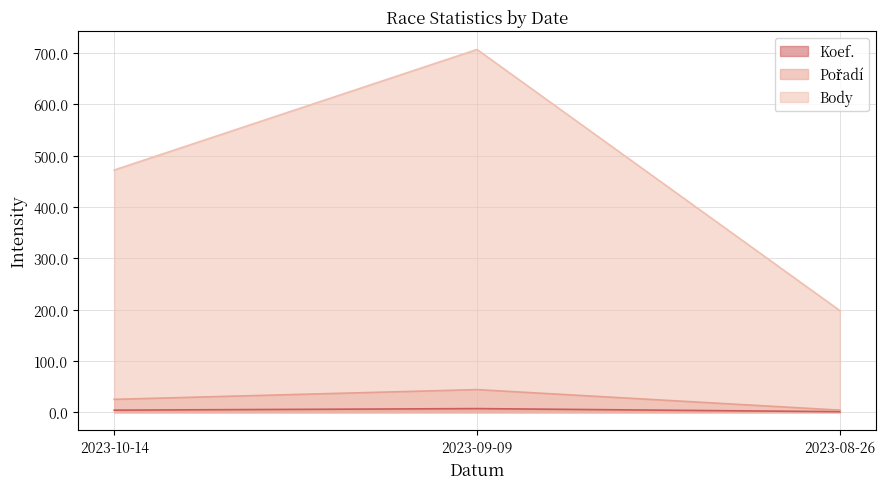

What is the difference between the Body values at 2023-10-14 and 2023-08-26?

274